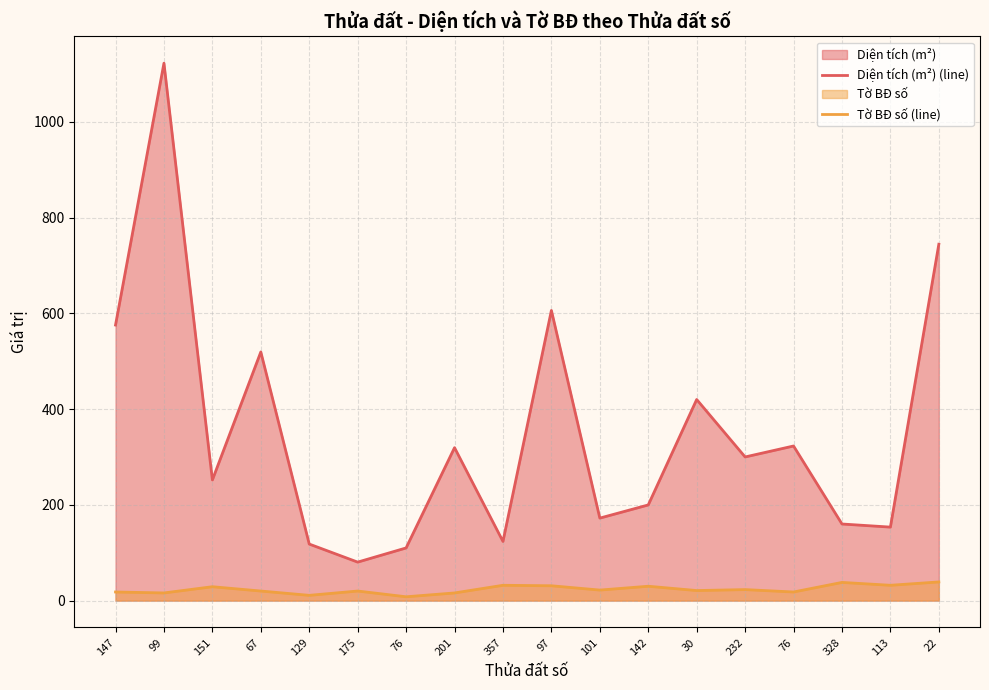

What is the label of the 14th point from the left?

232